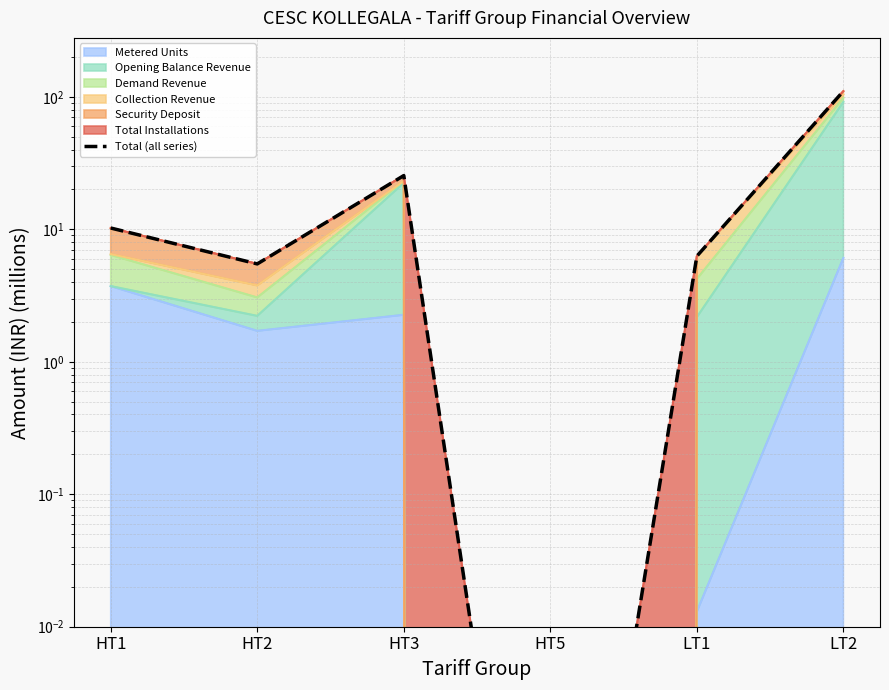

Reading right to left, transcribe all the data shown in this chart.

110.3	6.3	0.0	25.4	5.5	10.2